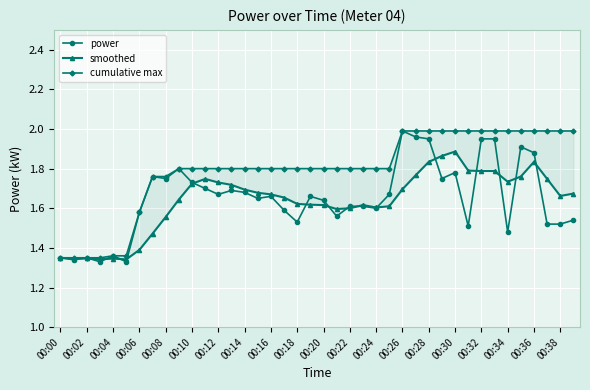

Is this an area chart (filled region under the line)?

No